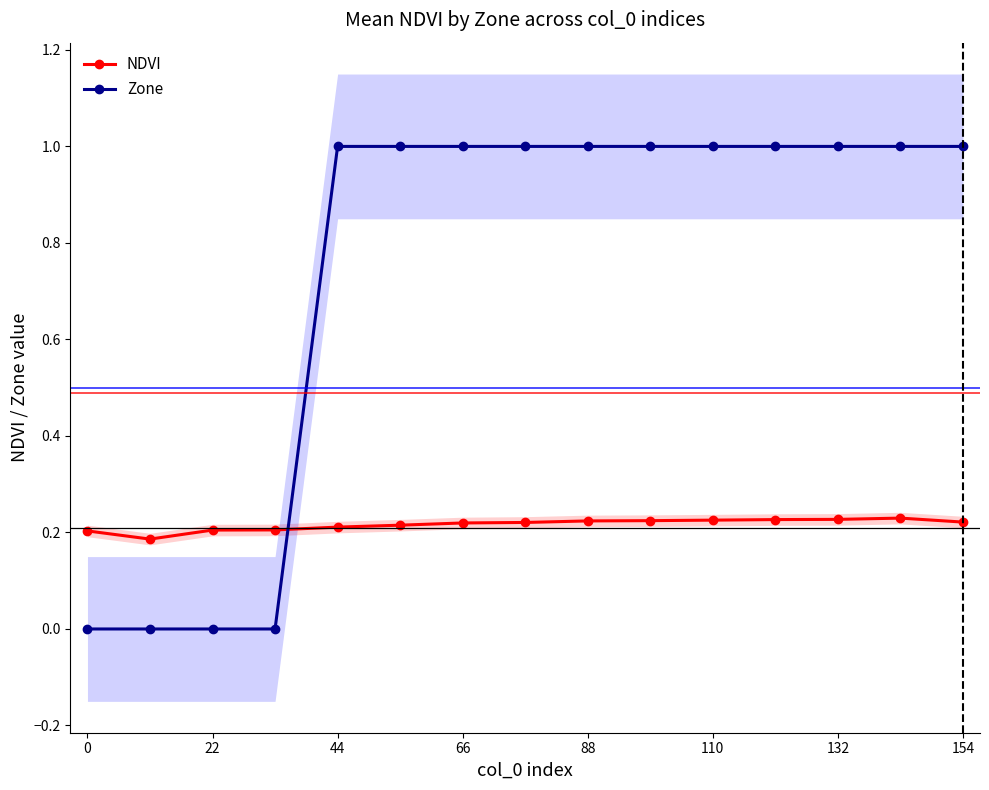

At how many categories does at least one series exceed 0?

15